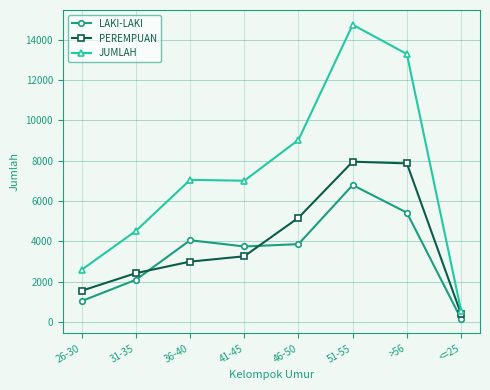

Is the value of LAKI-LAKI at >56 greater than the value of PEREMPUAN at 51-55?

No